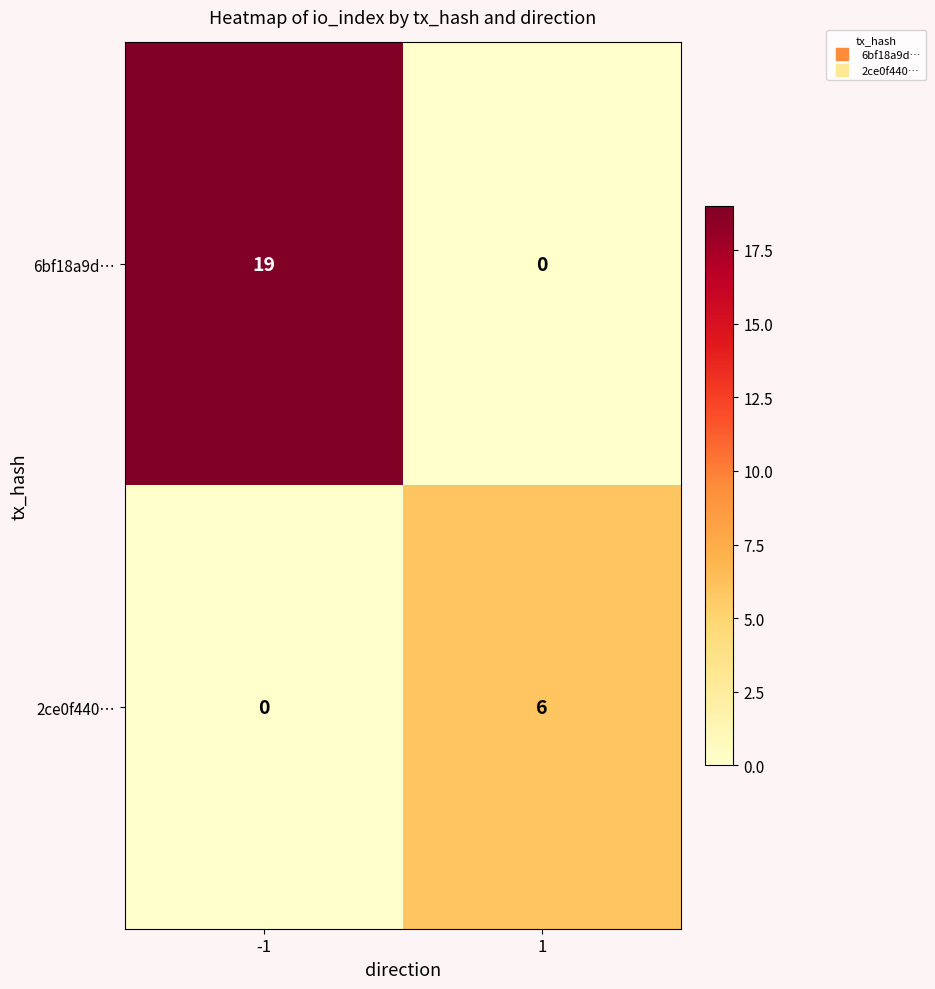

How many data points does each series have?

2